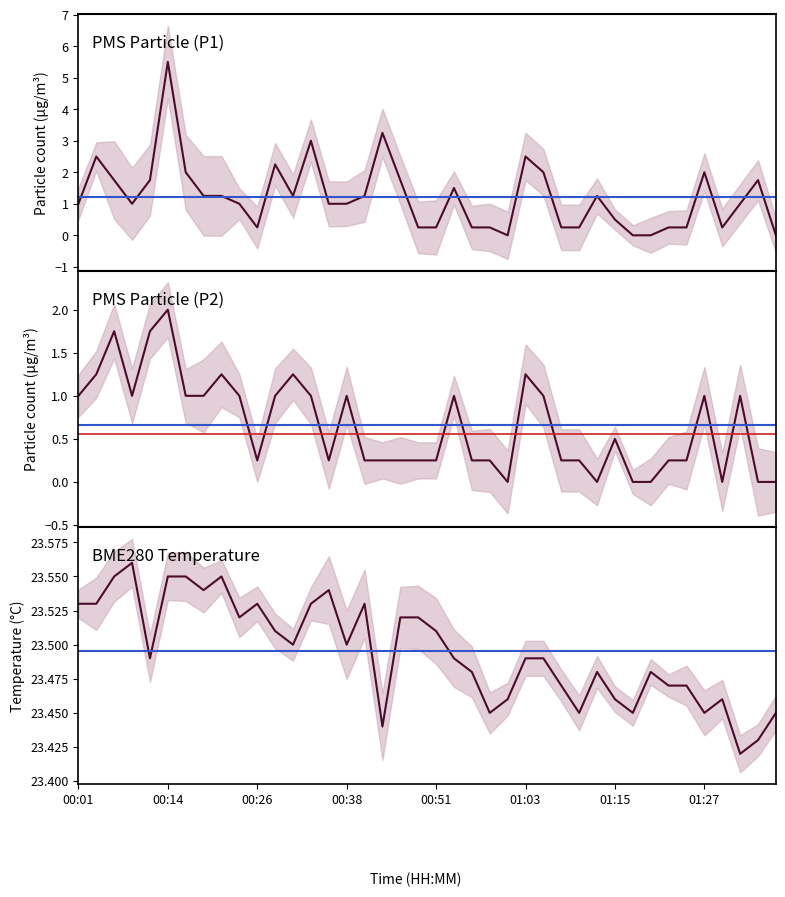

Reading left to right, what are all the values shown in this chart?

PMS_P1: 00:01=1.0	00:04=2.5	00:06=1.8	00:09=1.0	00:11=1.8	00:14=5.5	00:16=2.0	00:19=1.2	00:21=1.2	00:24=1.0	00:26=0.2	00:29=2.2	00:31=1.2	00:33=3.0	00:36=1.0	00:38=1.0	00:41=1.2	00:43=3.2	00:46=1.8	00:48=0.2	00:51=0.2	00:53=1.5	00:56=0.2	00:58=0.2	01:00=0.0	01:03=2.5	01:05=2.0	01:08=0.2	01:10=0.2	01:13=1.2	01:15=0.5	01:17=0.0	01:20=0.0	01:22=0.2	01:25=0.2	01:27=2.0	01:30=0.2	01:32=1.0	01:34=1.8	01:37=0.0
PMS_P2: 00:01=1.0	00:04=1.2	00:06=1.8	00:09=1.0	00:11=1.8	00:14=2.0	00:16=1.0	00:19=1.0	00:21=1.2	00:24=1.0	00:26=0.2	00:29=1.0	00:31=1.2	00:33=1.0	00:36=0.2	00:38=1.0	00:41=0.2	00:43=0.2	00:46=0.2	00:48=0.2	00:51=0.2	00:53=1.0	00:56=0.2	00:58=0.2	01:00=0.0	01:03=1.2	01:05=1.0	01:08=0.2	01:10=0.2	01:13=0.0	01:15=0.5	01:17=0.0	01:20=0.0	01:22=0.2	01:25=0.2	01:27=1.0	01:30=0.0	01:32=1.0	01:34=0.0	01:37=0.0
BME280_temperature: 00:01=23.5	00:04=23.5	00:06=23.6	00:09=23.6	00:11=23.5	00:14=23.6	00:16=23.6	00:19=23.5	00:21=23.6	00:24=23.5	00:26=23.5	00:29=23.5	00:31=23.5	00:33=23.5	00:36=23.5	00:38=23.5	00:41=23.5	00:43=23.4	00:46=23.5	00:48=23.5	00:51=23.5	00:53=23.5	00:56=23.5	00:58=23.4	01:00=23.5	01:03=23.5	01:05=23.5	01:08=23.5	01:10=23.4	01:13=23.5	01:15=23.5	01:17=23.4	01:20=23.5	01:22=23.5	01:25=23.5	01:27=23.4	01:30=23.5	01:32=23.4	01:34=23.4	01:37=23.4